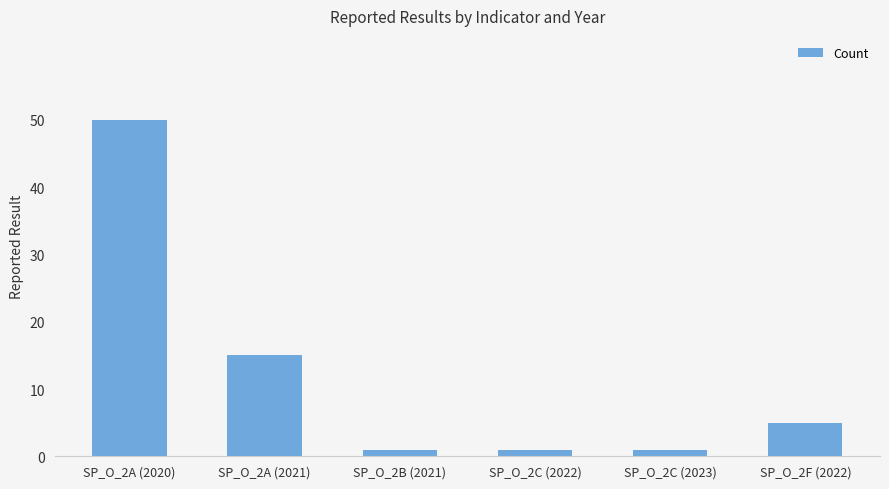

Does the chart contain any negative values?

No